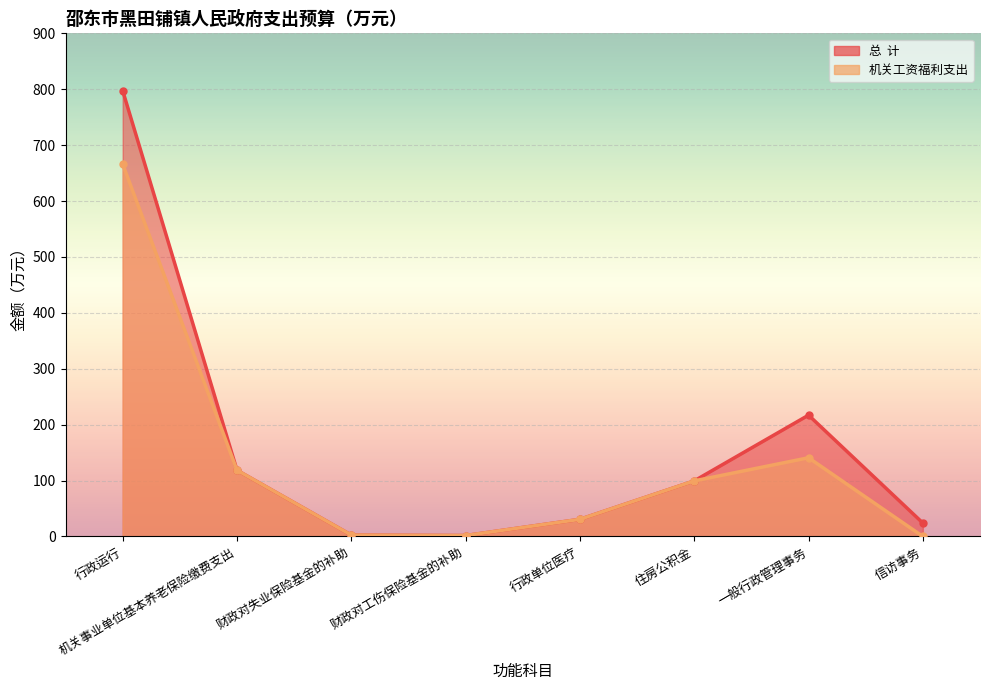

Which series has the widest spread of values?

总  计